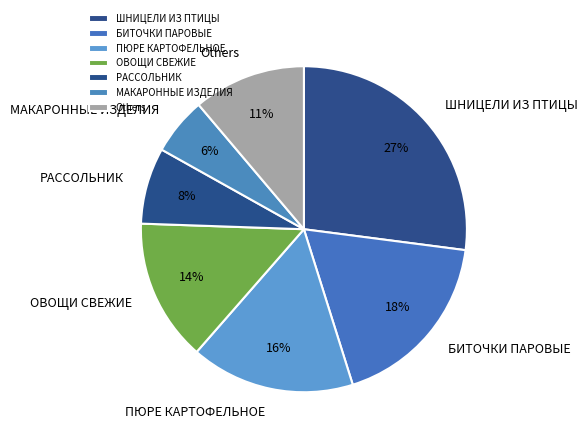

To the nearest percent, what percentage of the pie is ОВОЩИ СВЕЖИЕ?

14%